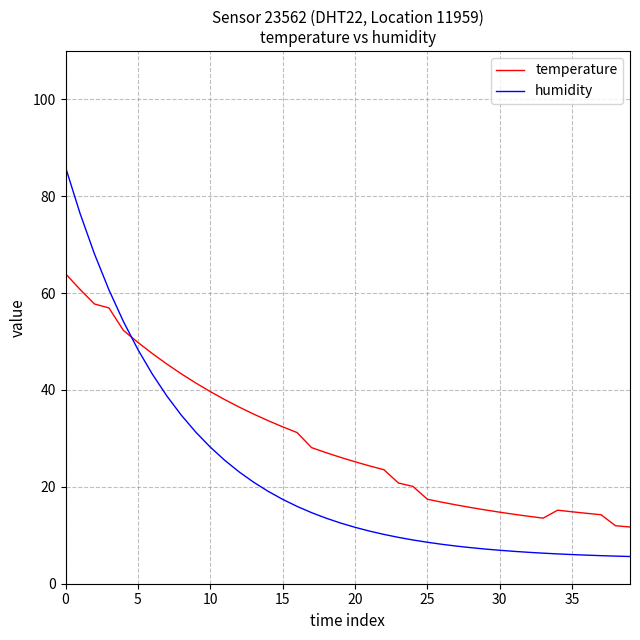

What is the difference between the maximum and minimum values in the humidity series?

80.4